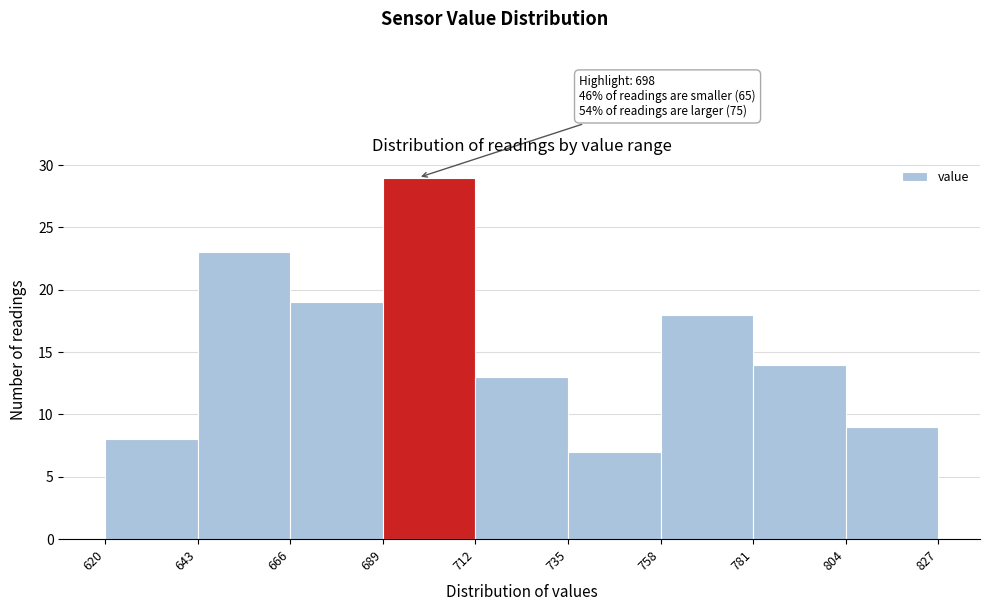

Which range on the x-axis has the tallest bar?

689 to 712